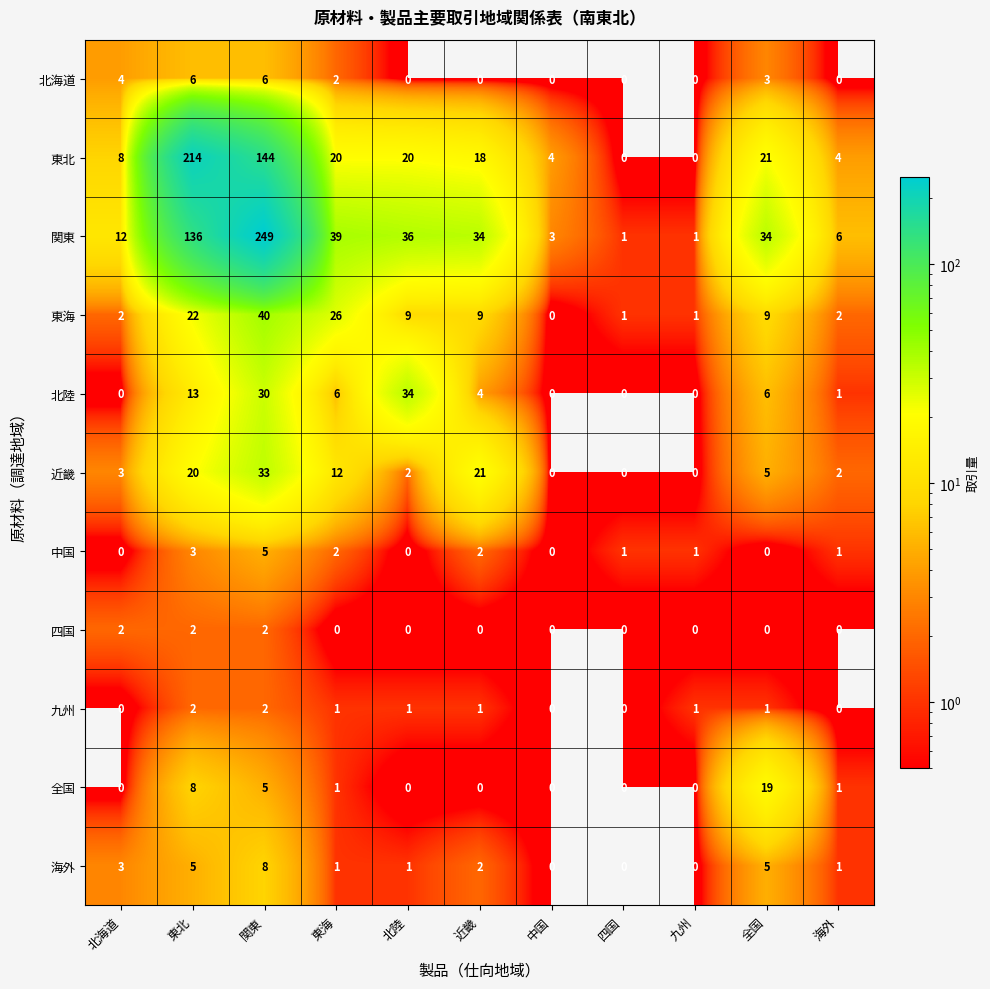

How many series are shown in this chart?

11